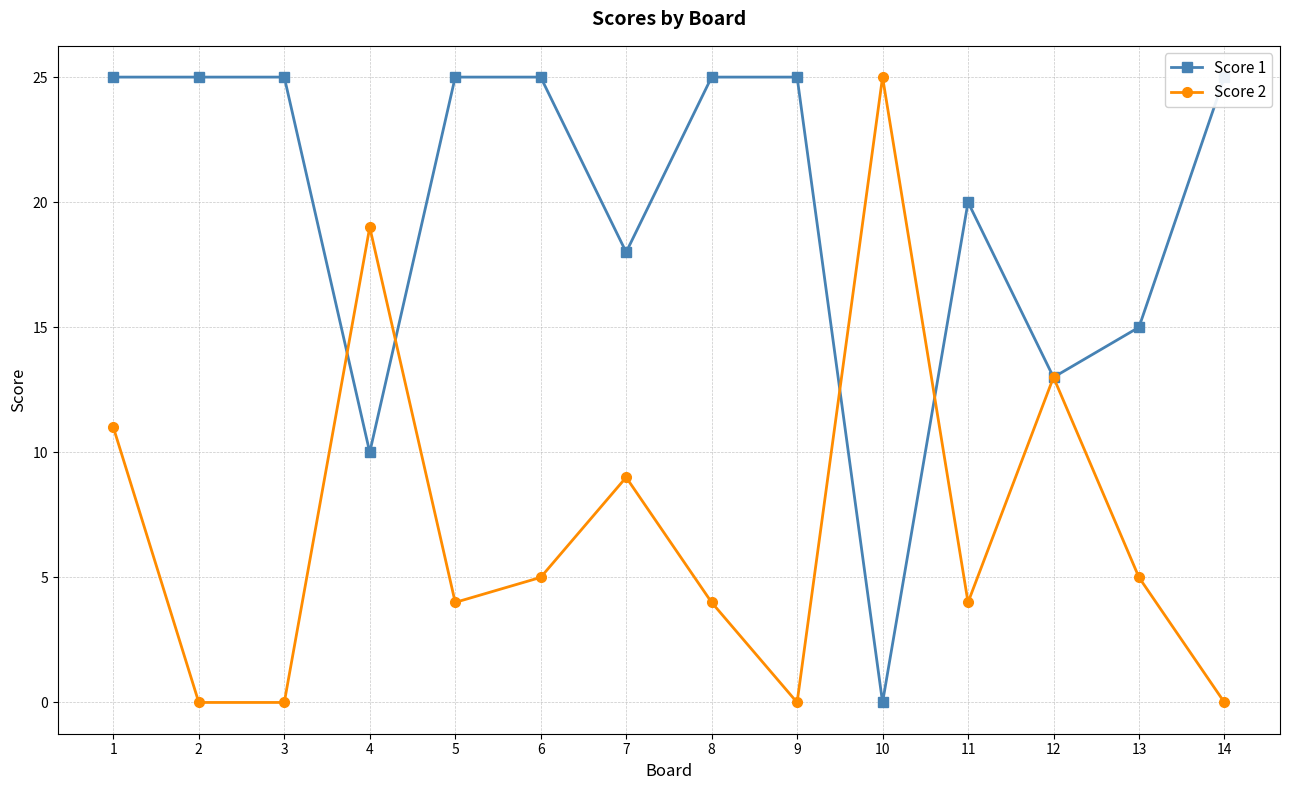

What is the spread (max minus min) of values at 3?

25